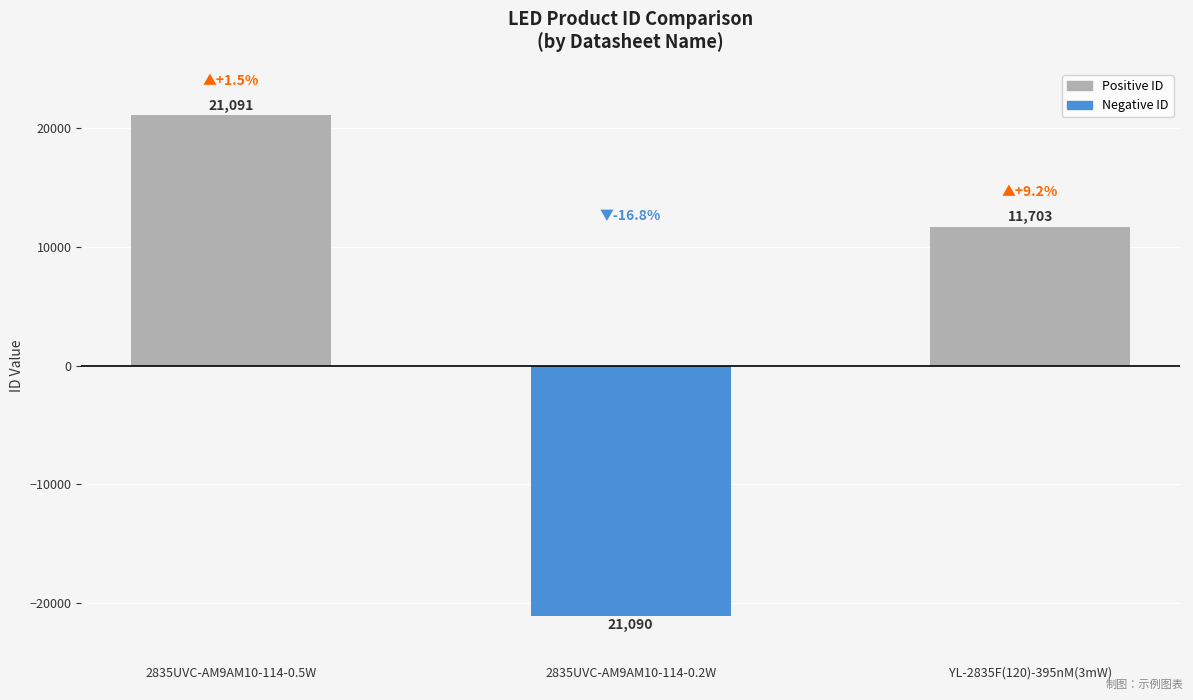

Count the Positive ID values in the range 0 to 21091.

3